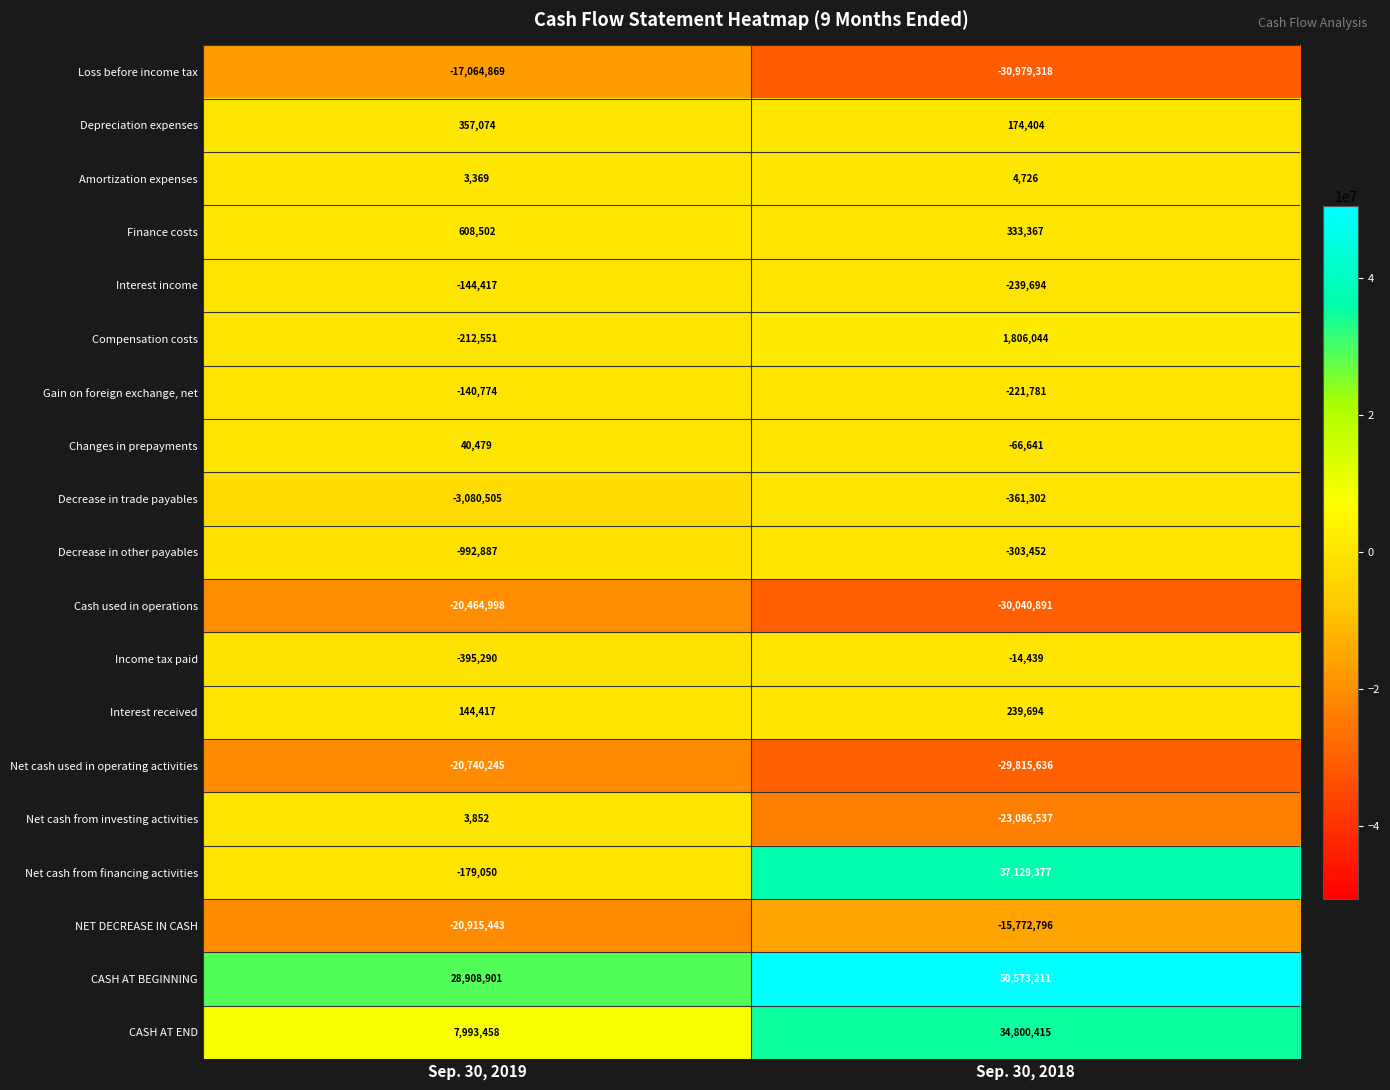

Where is Net cash used in operating activities nearest to the value -25277940?

Sep. 30, 2019